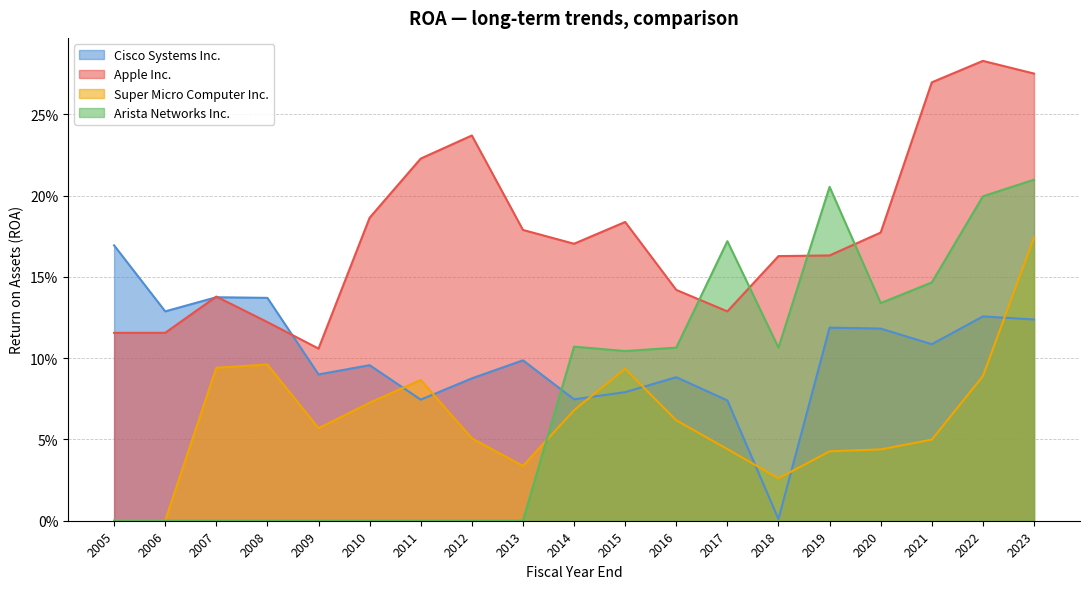

At which label is Apple Inc. closest to 0?

2009